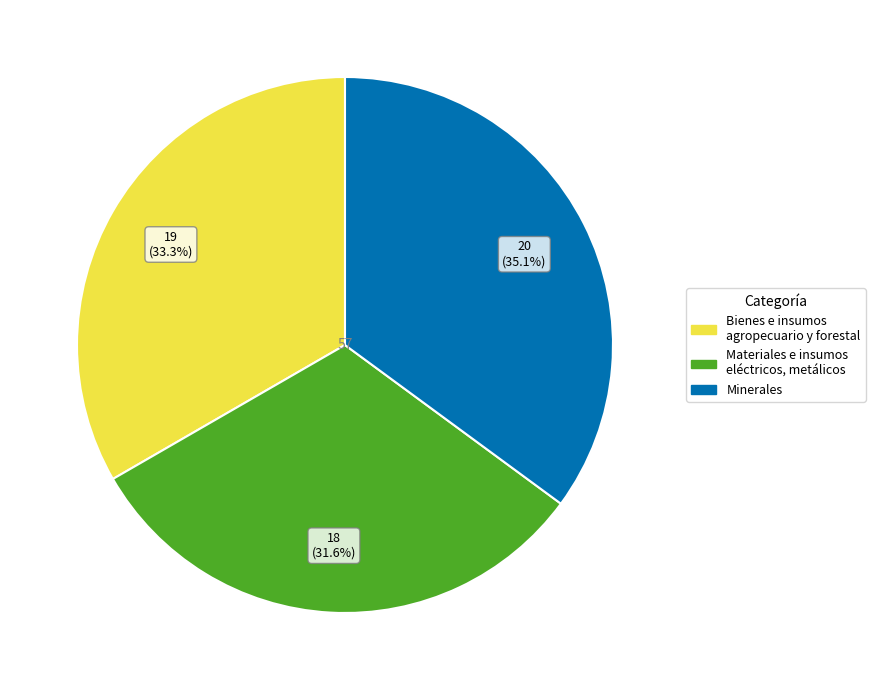

To the nearest percent, what is the average slice percentage?

33%